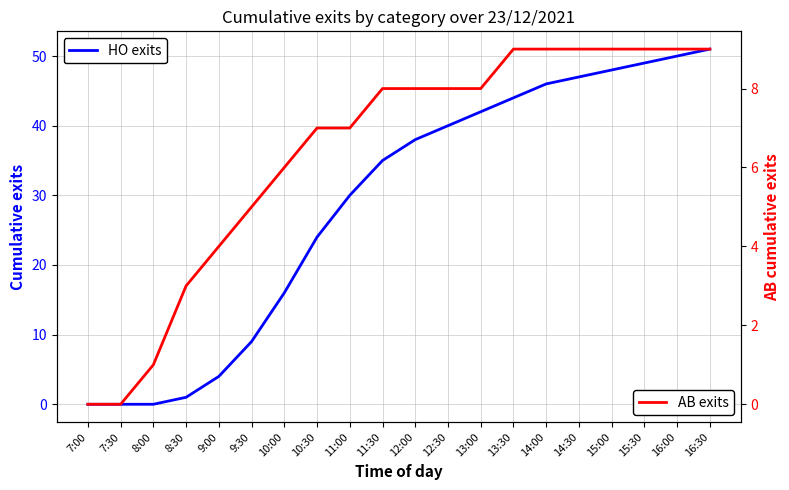

What are all the series names shown in the legend?

HO exits, AB exits